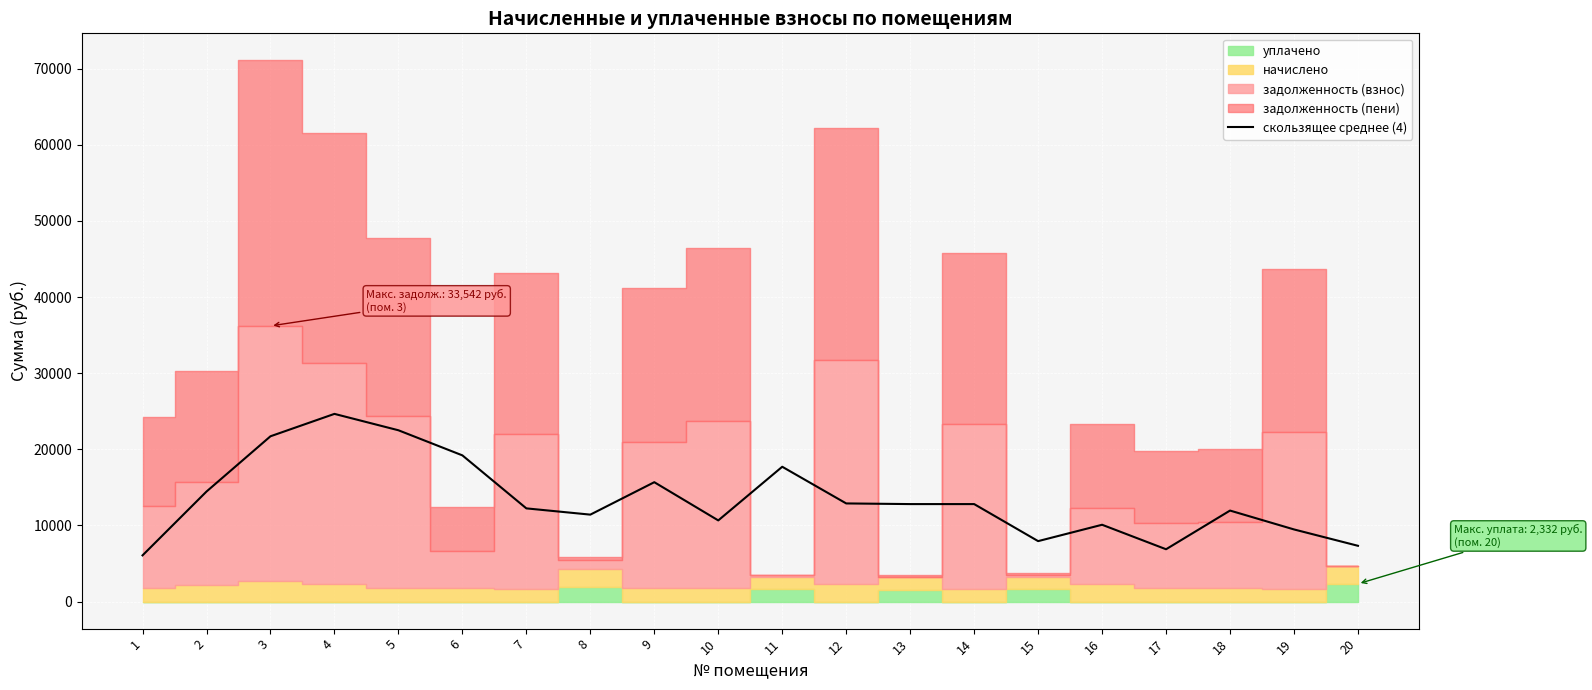

At which category does the data reach its first local valley?

8